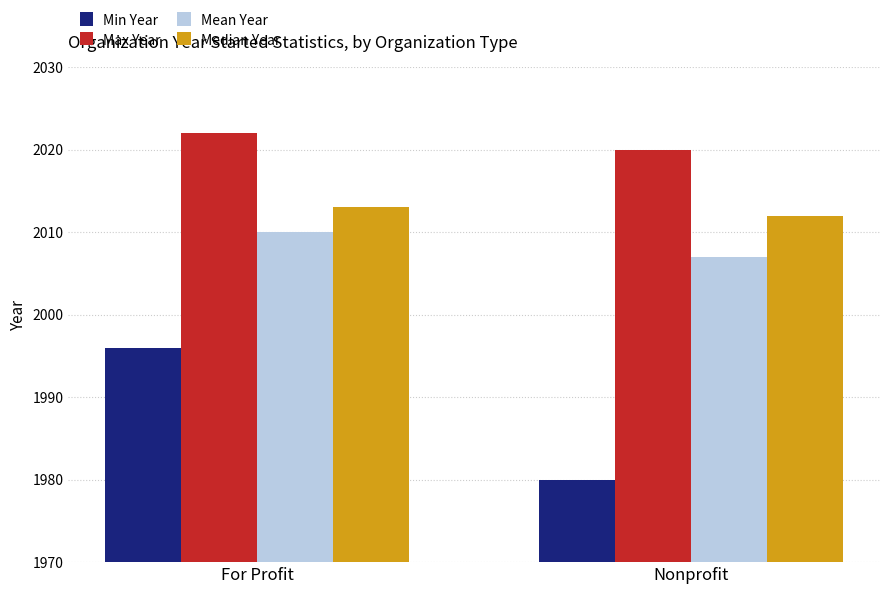

Are the bars grouped side by side (vs. stacked)?

Yes